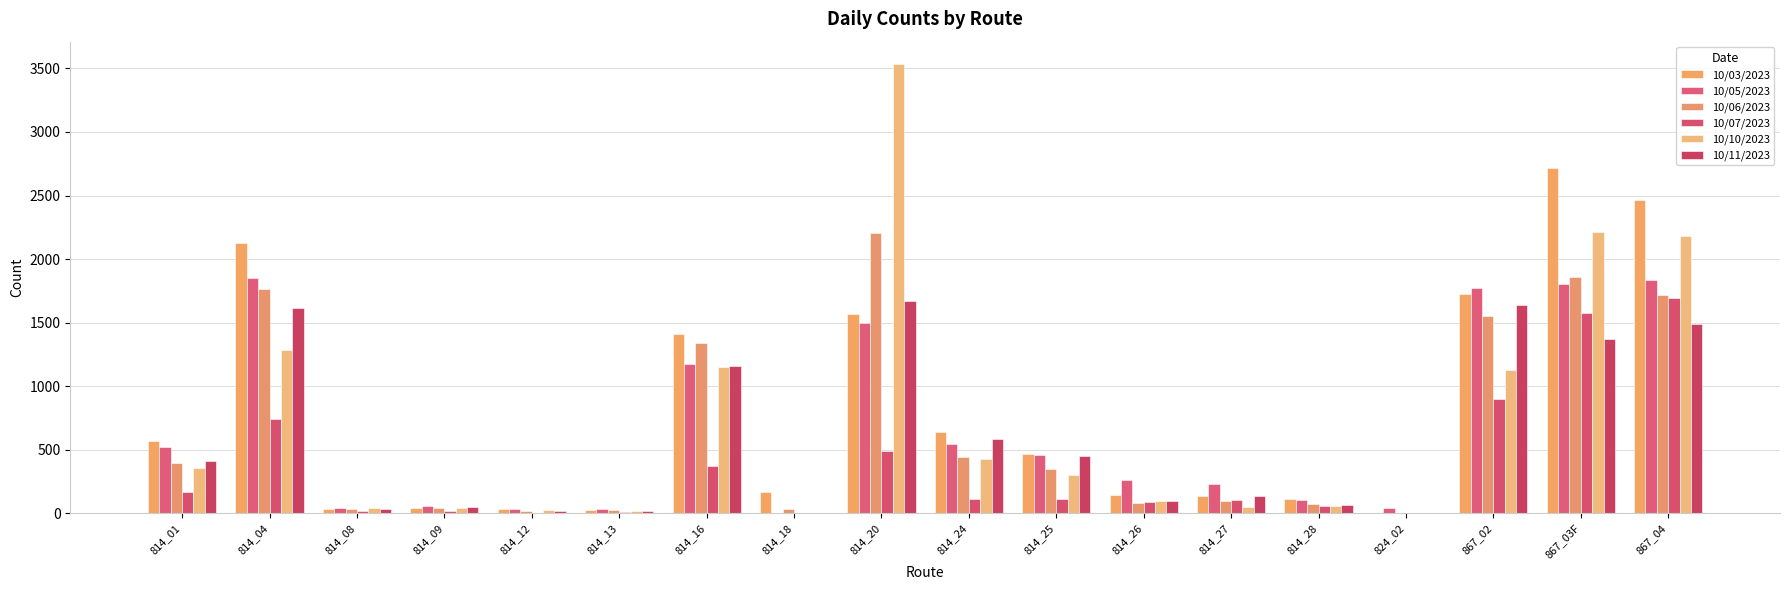

What is the approximate value of 10/11/2023 at 814_27?

138